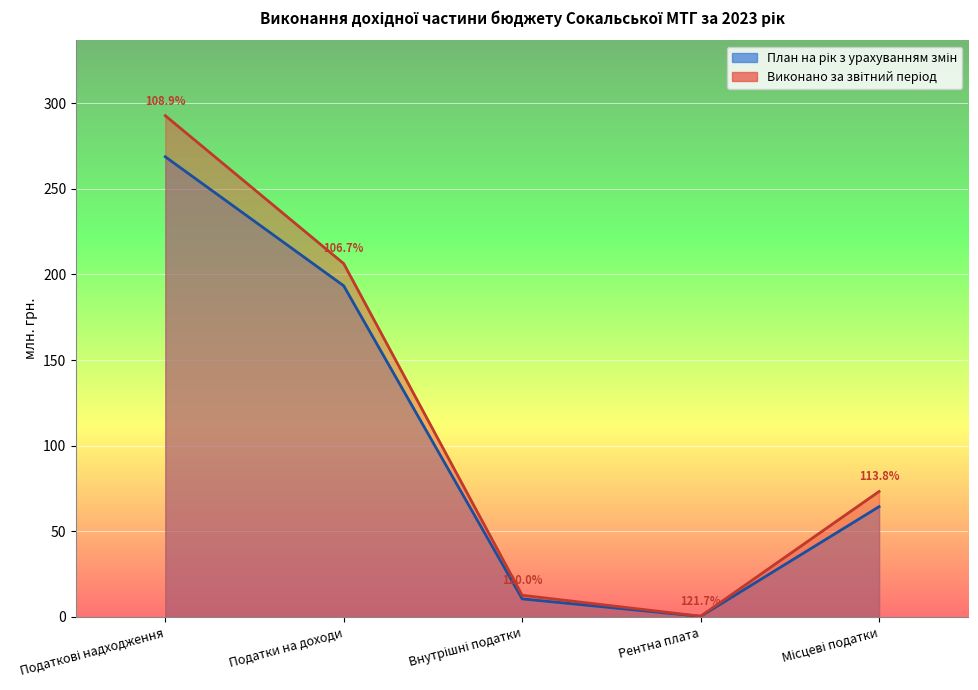

Reading left to right, transcribe all the data shown in this chart.

План на рік з урахуванням змін: 268.7	193.4	10.6	0.4	64.4
Виконано за звітний період: 292.7	206.3	12.7	0.4	73.3